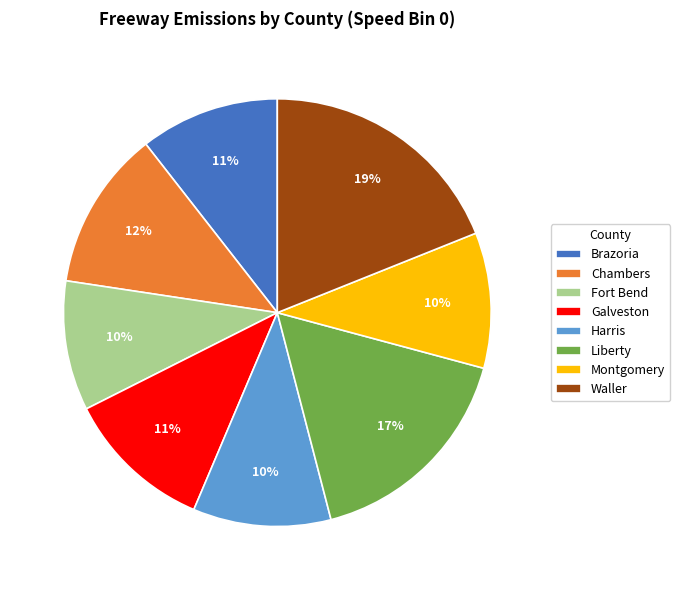

Combined, do Liberty and Harris account for over 50%?

No